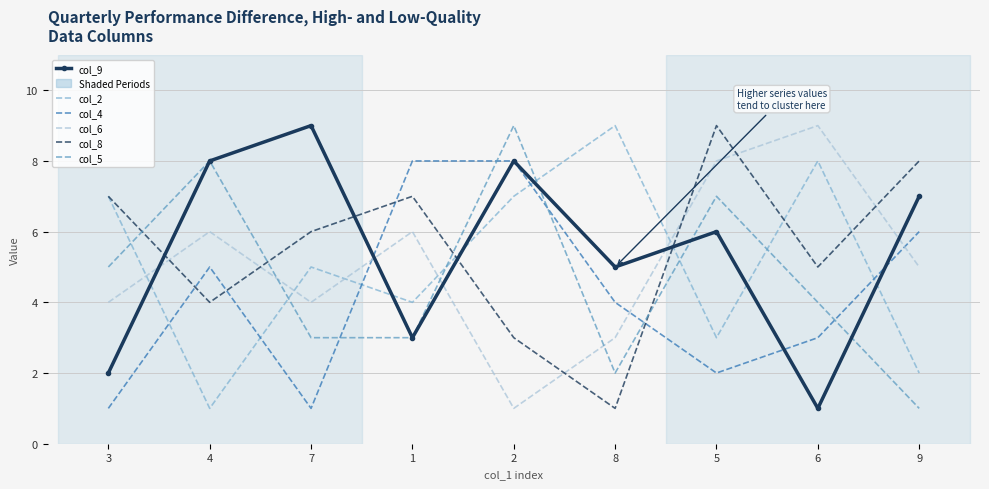

The value of col_5 at 8 is 1. True or false?

False